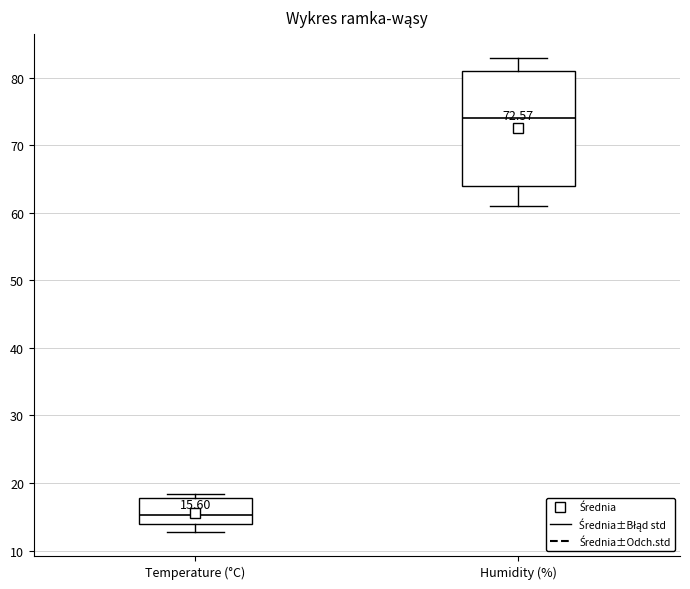

Which box's median line is the highest?

Humidity (%)